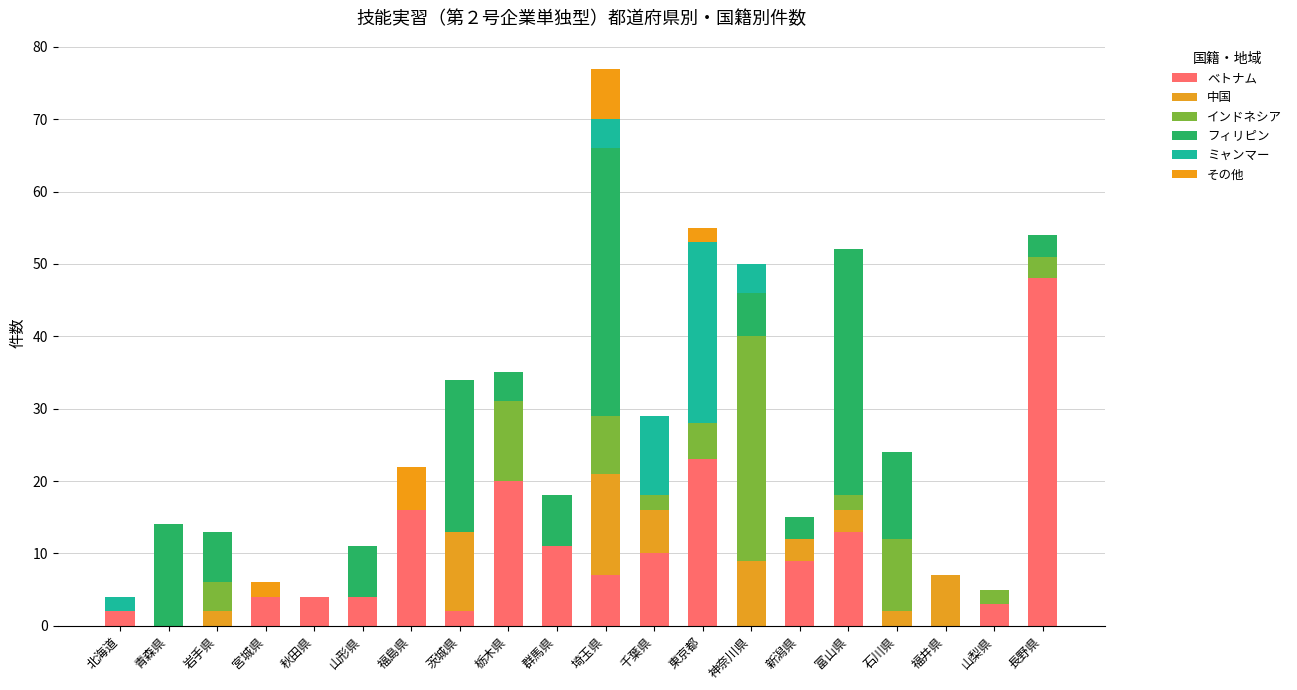

Are the bars grouped side by side (vs. stacked)?

No